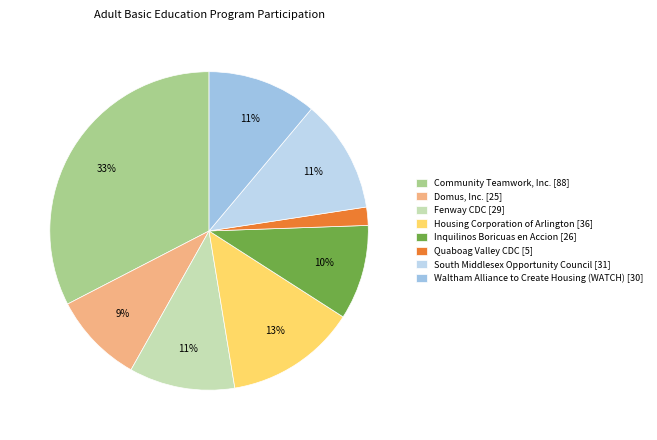

Which has a higher value, Domus, Inc. or Waltham Alliance to Create Housing (WATCH)?

Waltham Alliance to Create Housing (WATCH)